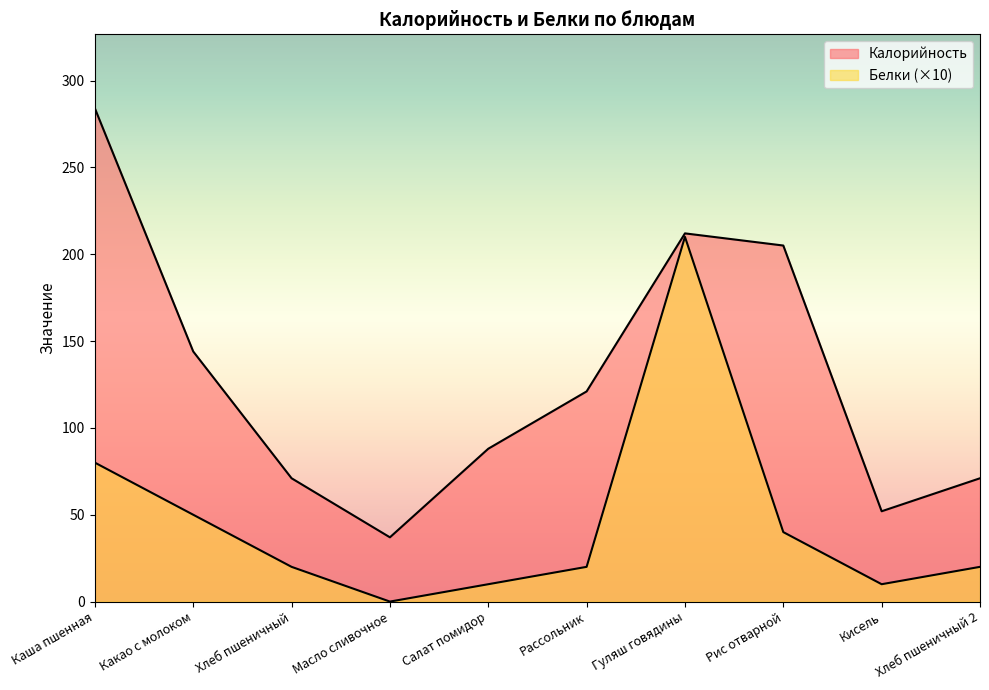

Where is Белки nearest to the value 105?

Каша пшенная